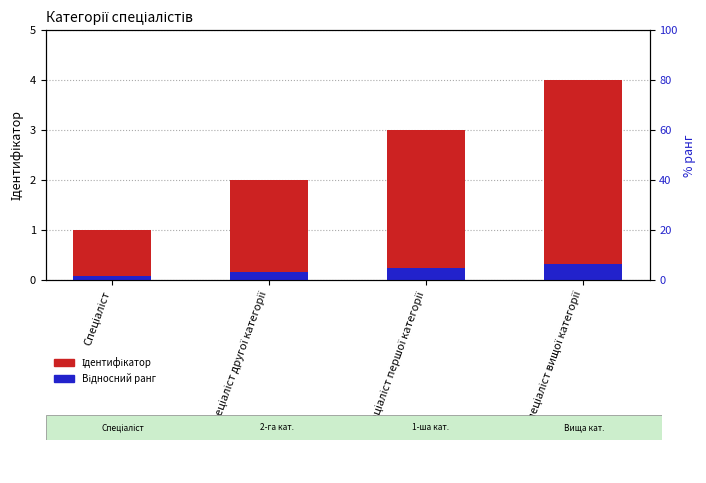

How many series are shown in this chart?

2